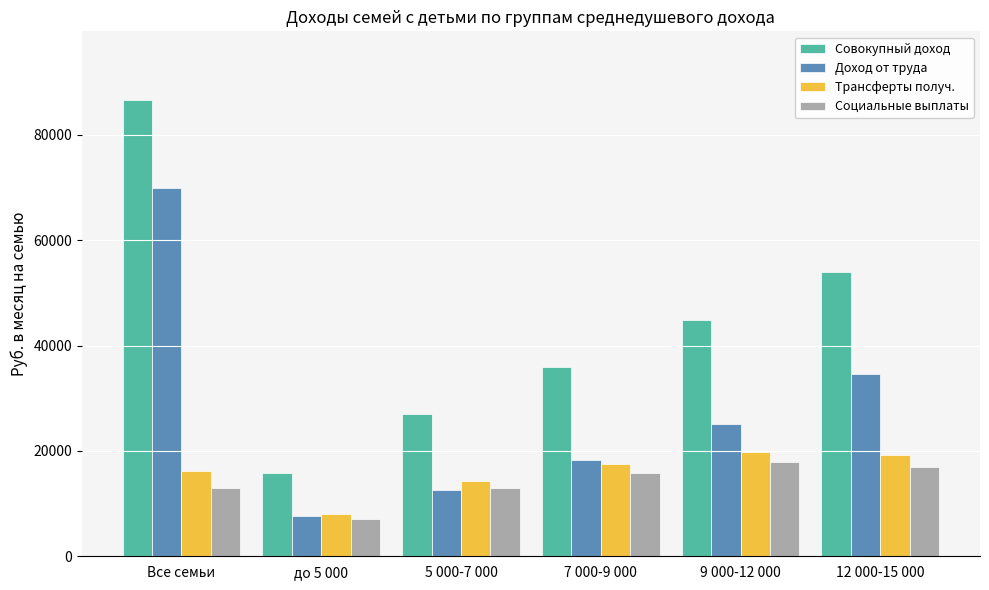

At which category is the sum across all series the highest?

Все семьи